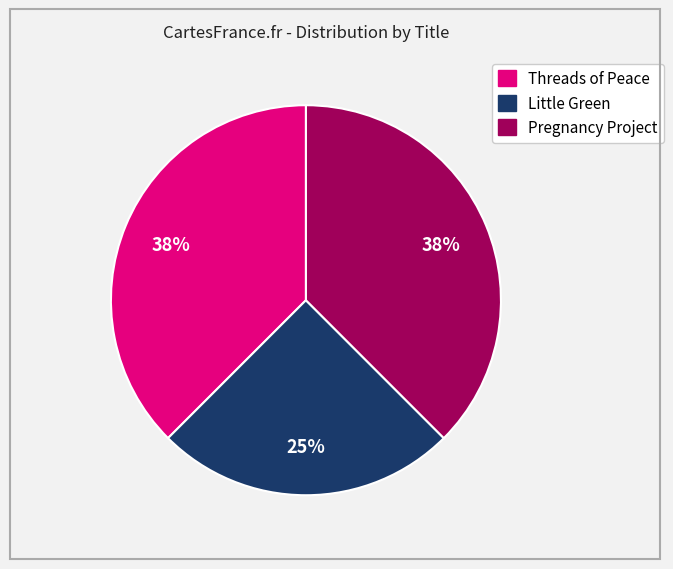

Does Pregnancy Project account for over 50% of the chart?

No